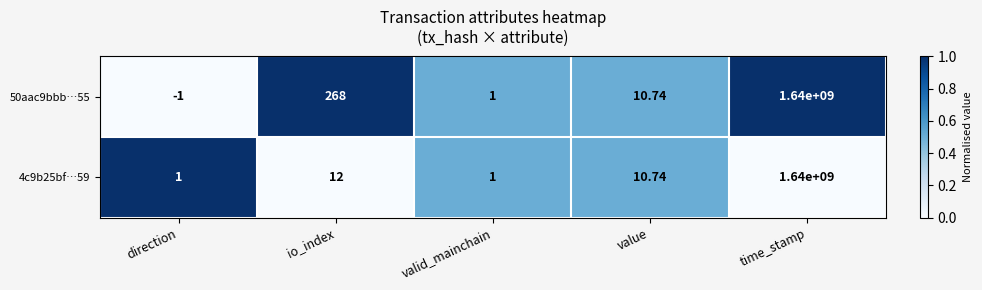

Which series has the widest spread of values?

50aac9bbb…55